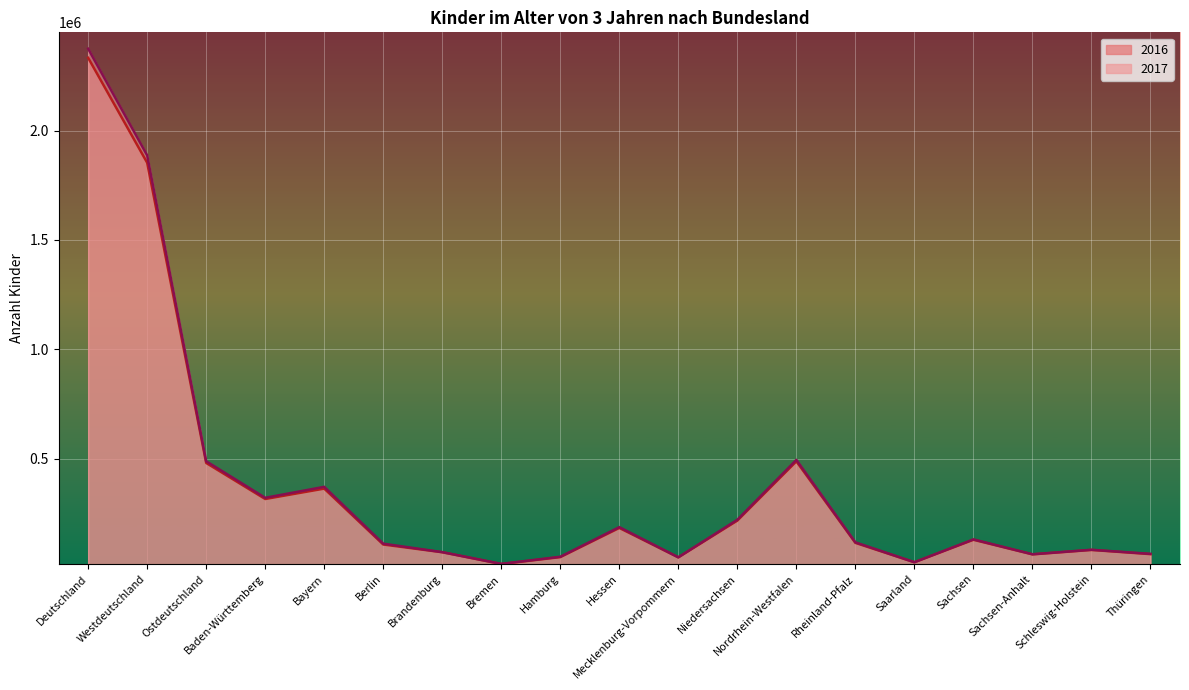

What is the approximate value of 2016 at Ostdeutschland, to the nearest 50?

479950